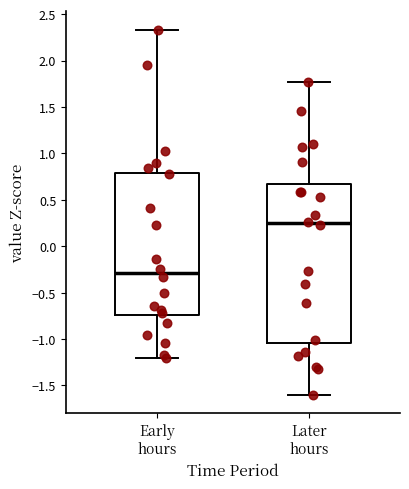

Reading left to right, transcribe this box plot: for each box, give where its median line is, the range the box spans, and where its two whiskers end, as read against the y-axis. The values are not printed on the chart, so give them approximately, as read against the axis.

Early hours: median -0.30, box -0.75 to 0.80, whiskers -1.20 to 2.35
Later hours: median 0.25, box -1.05 to 0.65, whiskers -1.60 to 1.75